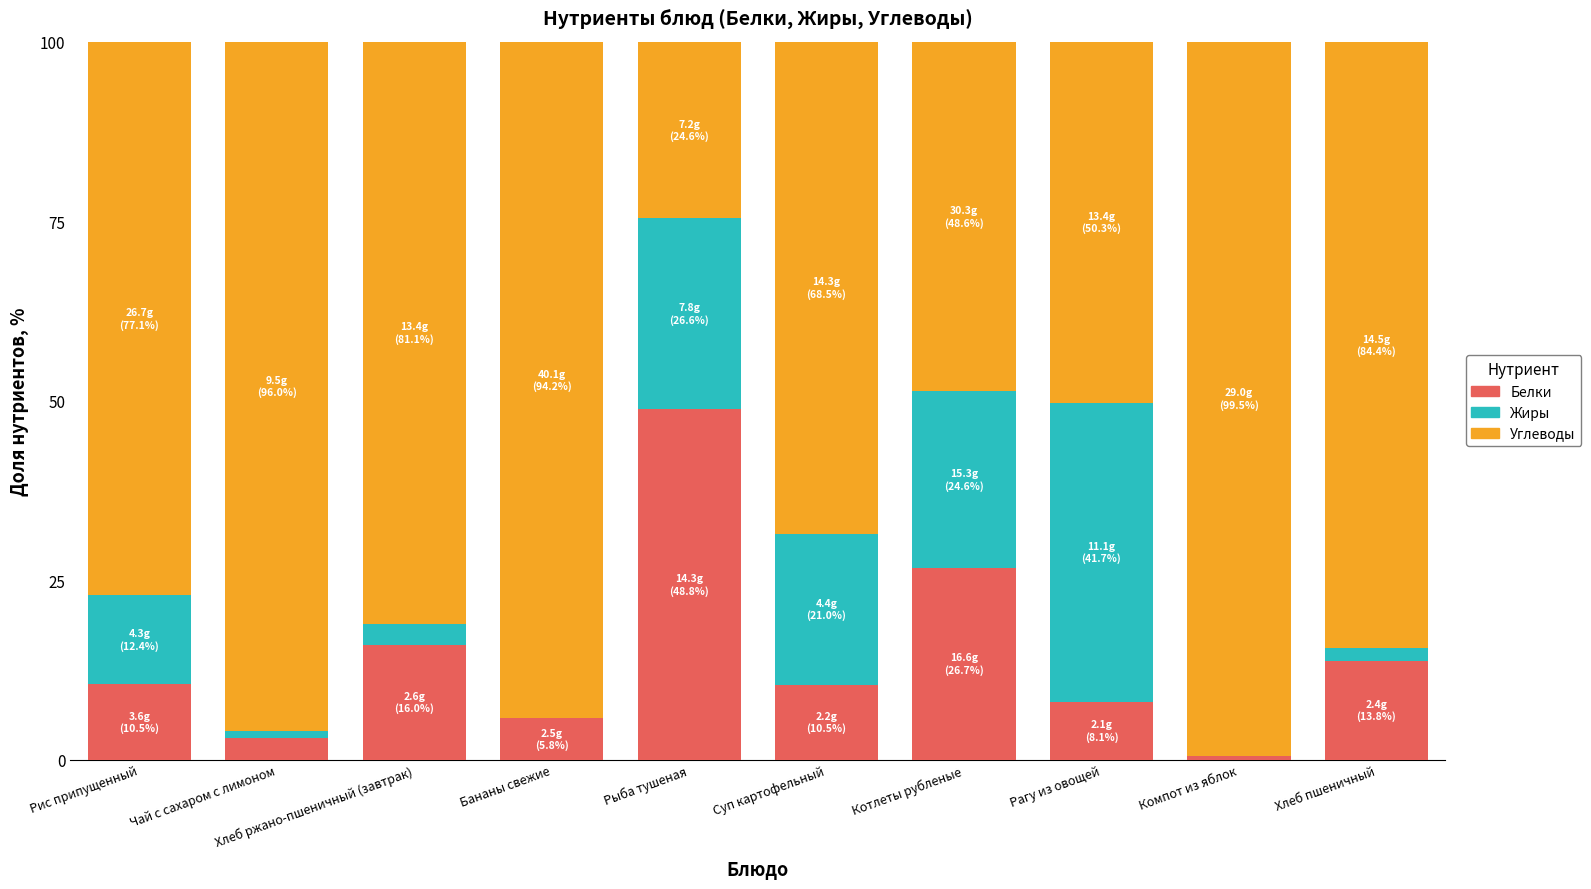

What is the total value across all series at Рис припущенный?

100.0